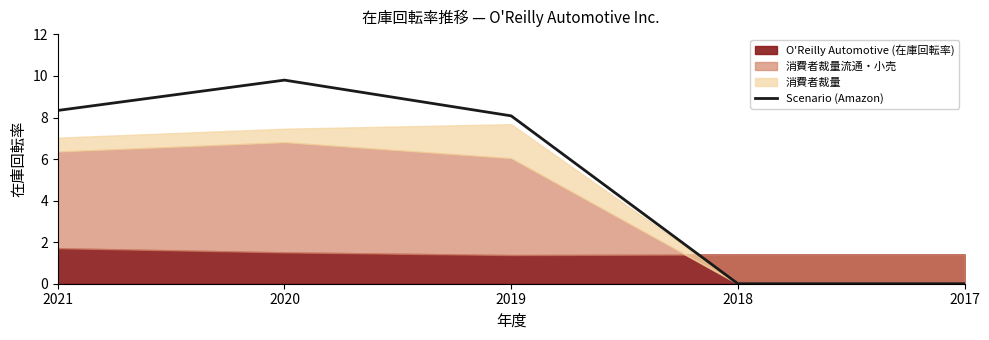

How many points are higher than both their immediate neighbors (excluding endpoints)?

1